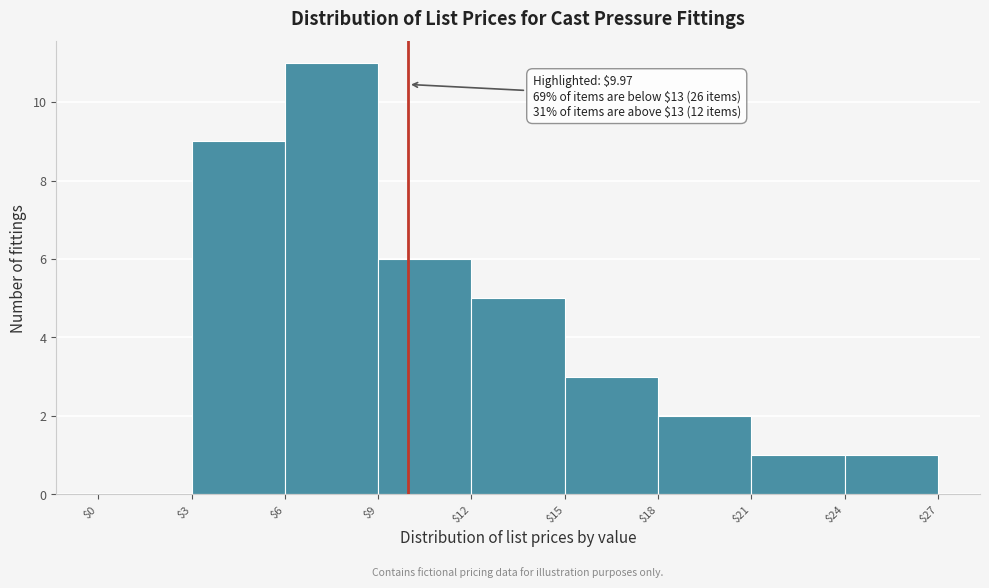

Which range on the x-axis has the tallest bar?

$6 to $9